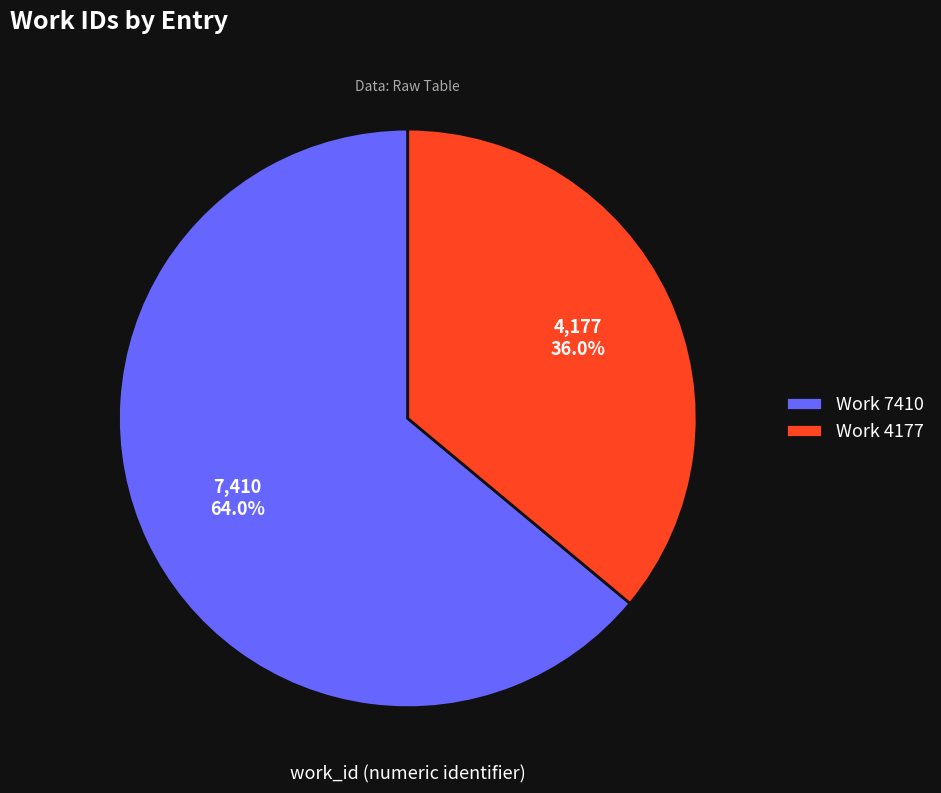

To the nearest percent, what is the combined percentage of Work 4177 and Work 7410?

100%